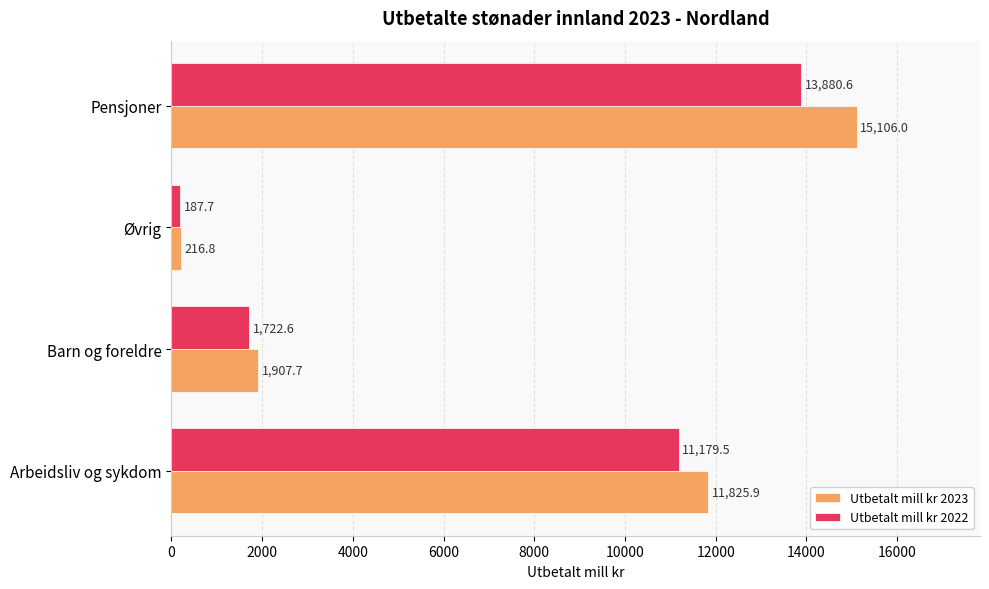

What is the average value of the Utbetalt mill kr 2023 series?

7264.1